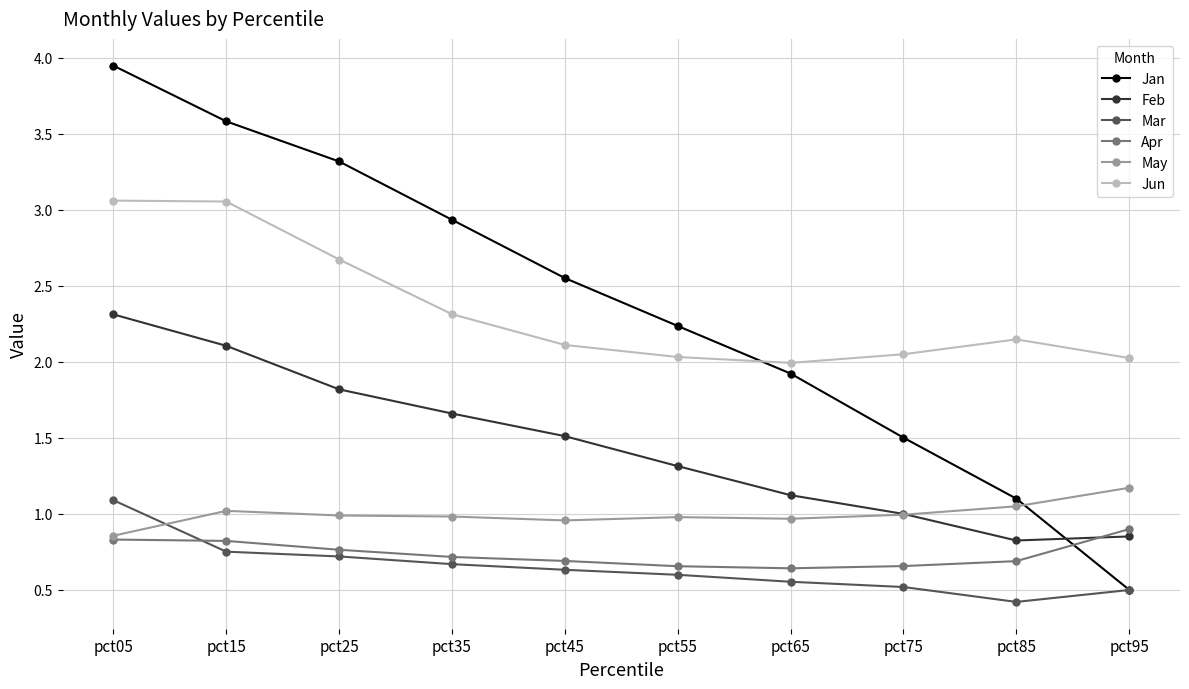

What is the minimum value for Jan?

0.5